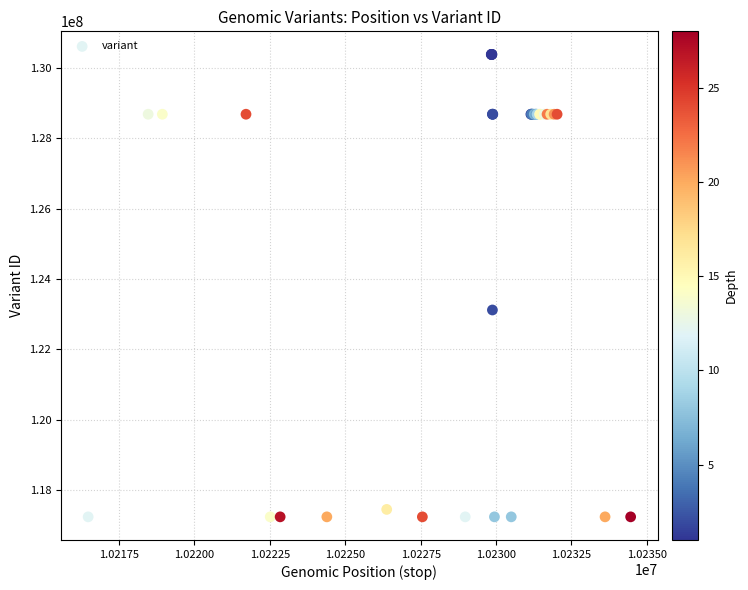

What Y value in the scatter plot is closest to 123810368?

123119342